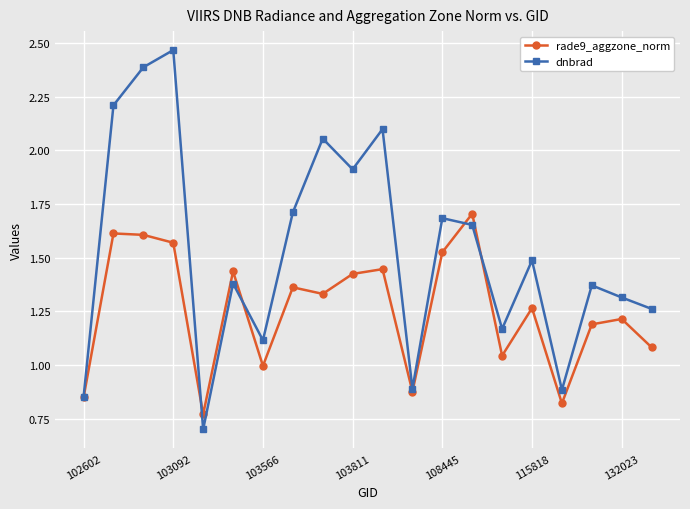

Does the chart have visible grid lines?

Yes